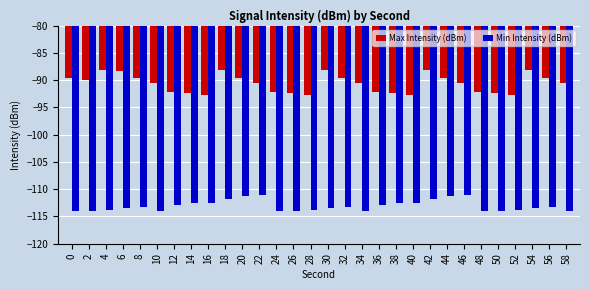

What is the maximum value for Min Intensity (dBm)?

-111.0